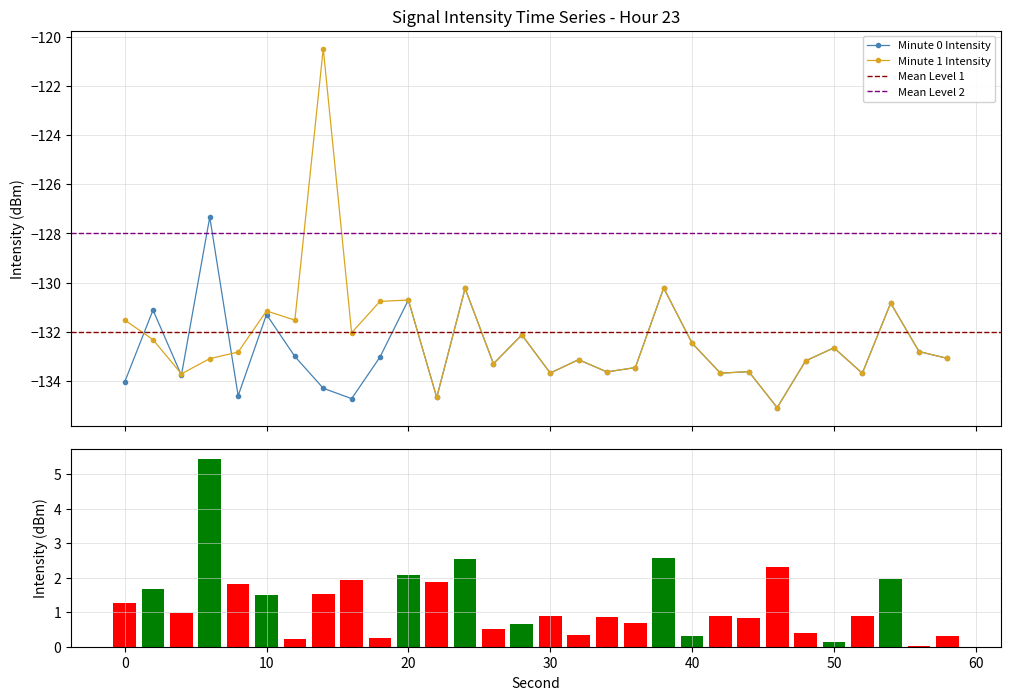

True or false: Minute 1 Intensity has more than 0 interior local peaks.

True